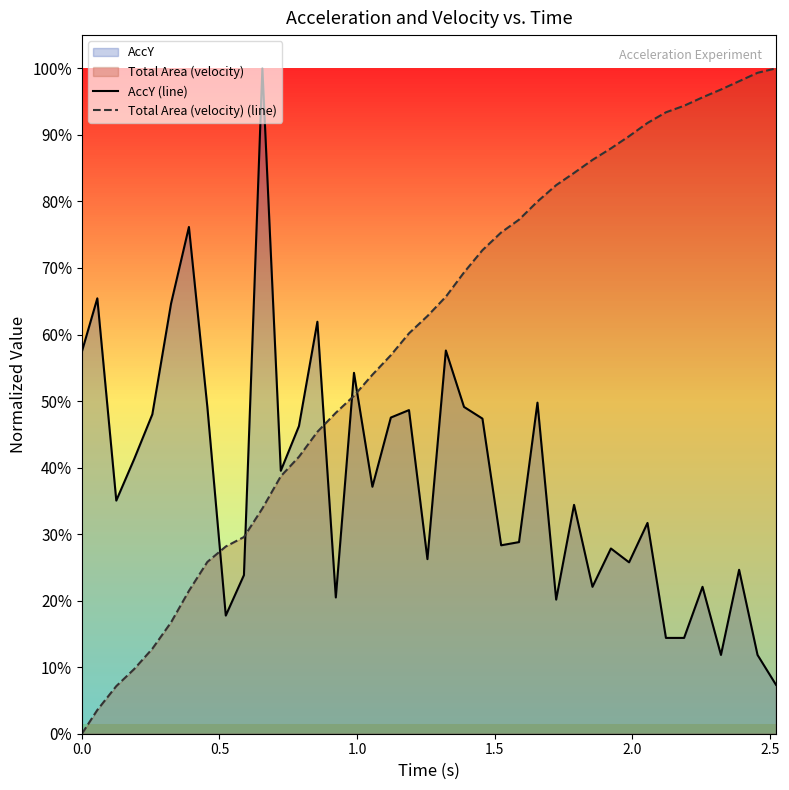

Does the chart have visible grid lines?

No